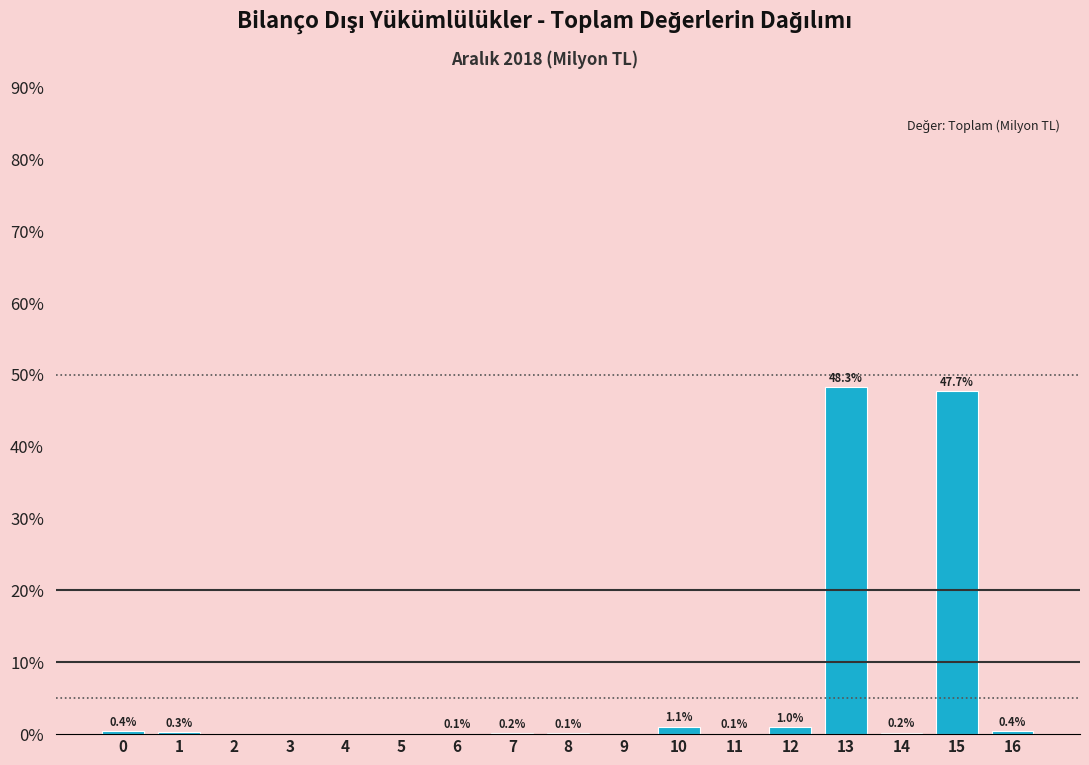

Is it true that the value at 9 is 0.0?

True